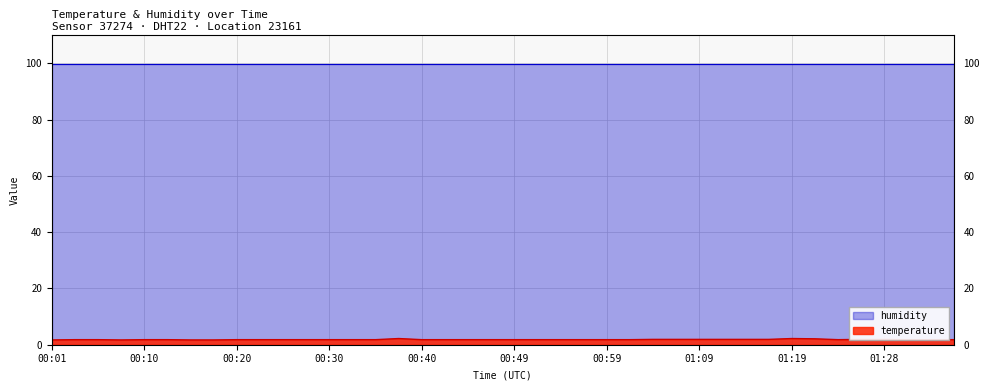

Is it true that temperature equals 2.2 at 01:19?

True